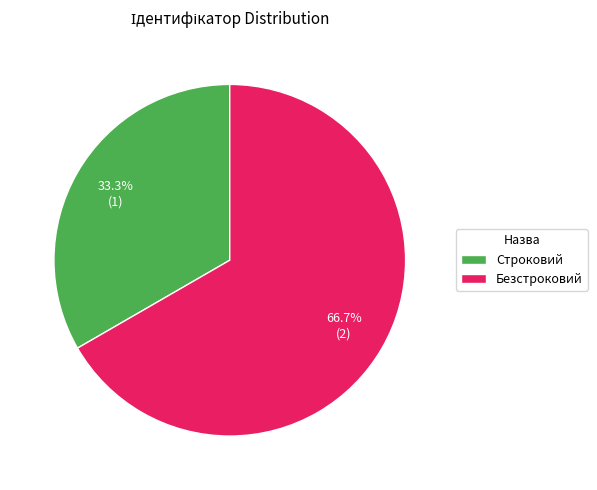

To the nearest percent, what is the difference between the largest and smallest slice percentages?

33%